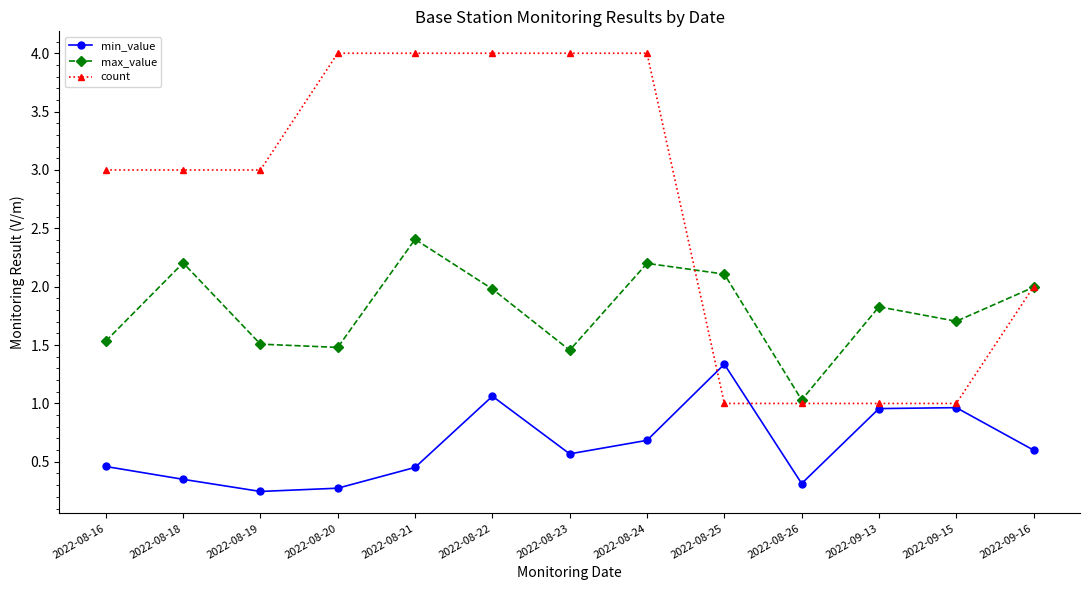

The value of min_value at 2022-09-16 is 0.6. True or false?

True